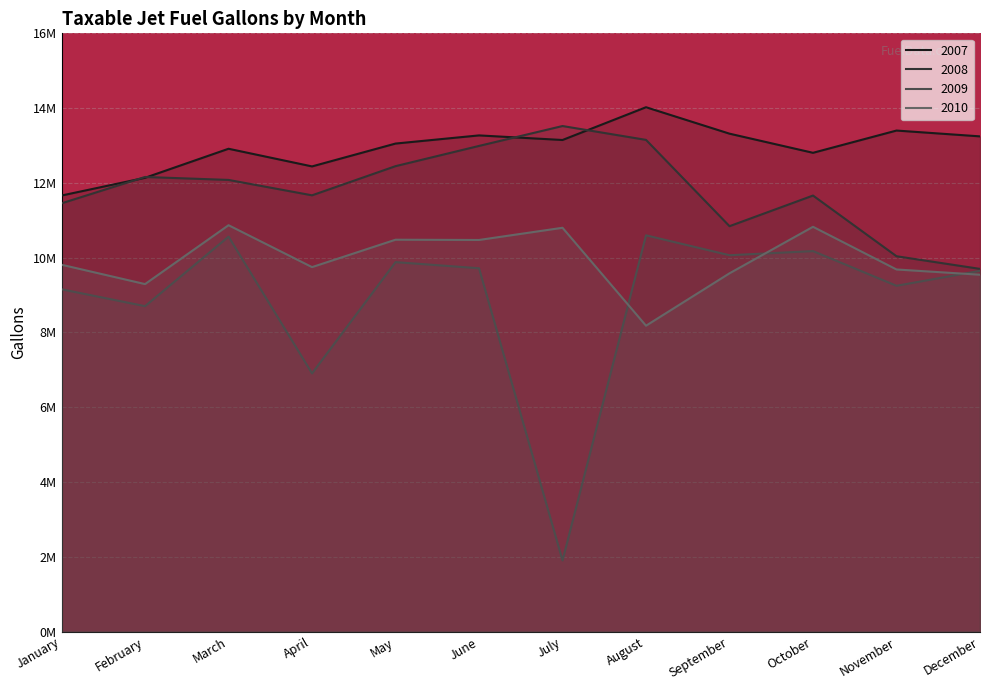

After their last crossing, which series has the higher values: 2010 or 2009?

2009